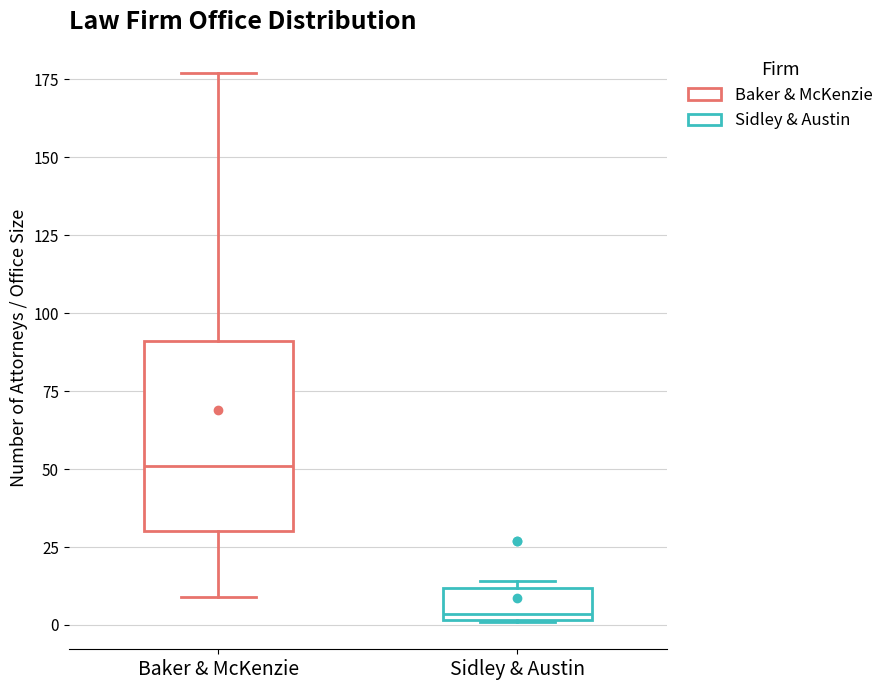

Reading left to right, read every box against the y-axis: the position of its median line, the range the box covers, and the ends of its whiskers. The values are not printed on the chart, so give them approximately, as read against the axis.

Baker & McKenzie: median 50, box 30 to 90, whiskers 10 to 175
Sidley & Austin: median 5, box 0 to 10, whiskers 0 to 15